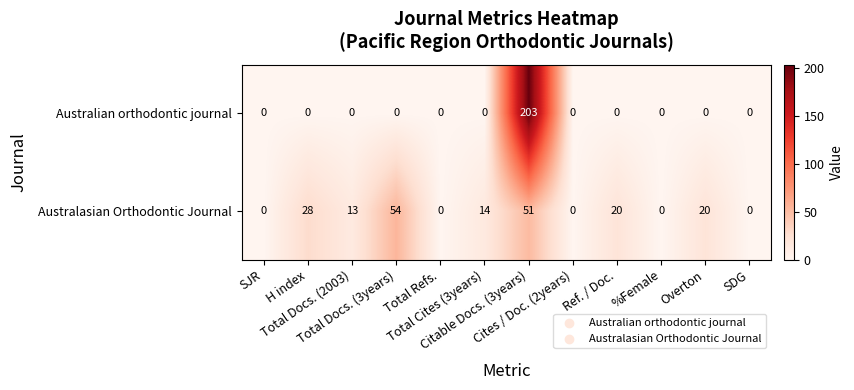

Which series has the largest total across all categories?

Australian orthodontic journal